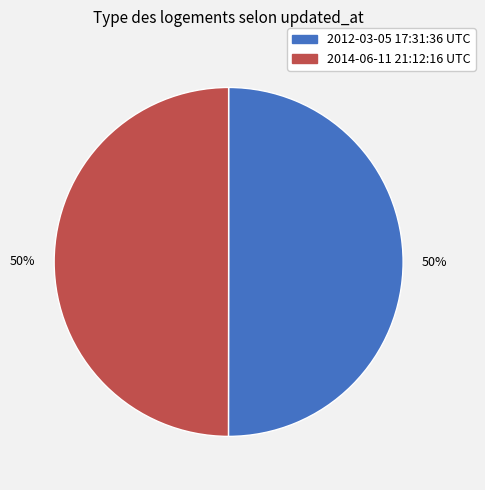

Do 2014-06-11 21:12:16 UTC and 2012-03-05 17:31:36 UTC together represent more than half of the pie?

Yes